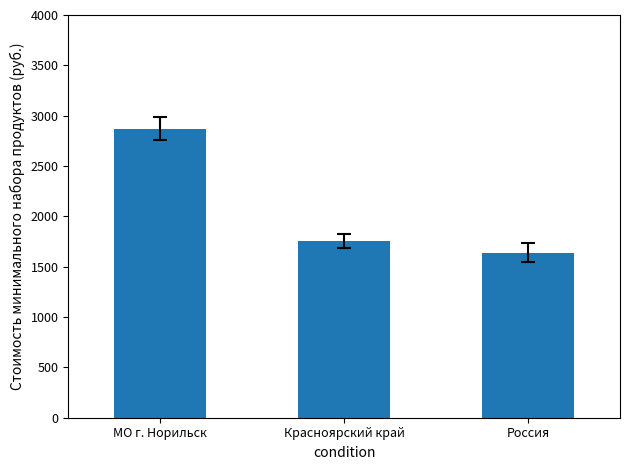

Reading right to left, what are all the values shown in this chart?

1639.3	1756.7	2869.2